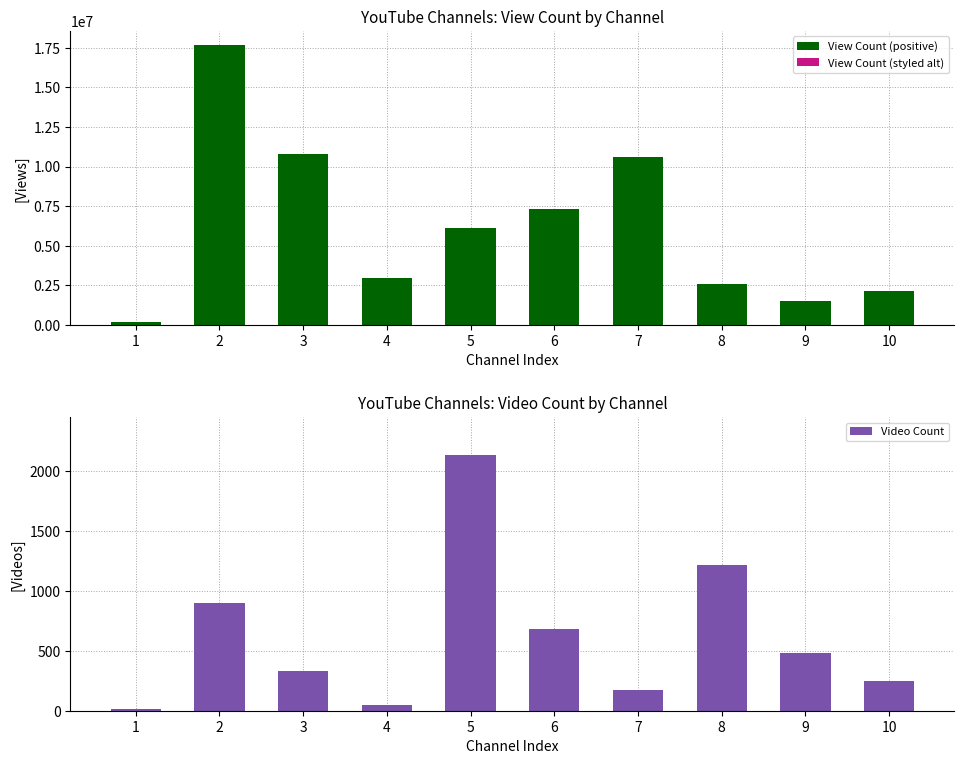

What is the difference between the maximum and minimum values?

2118